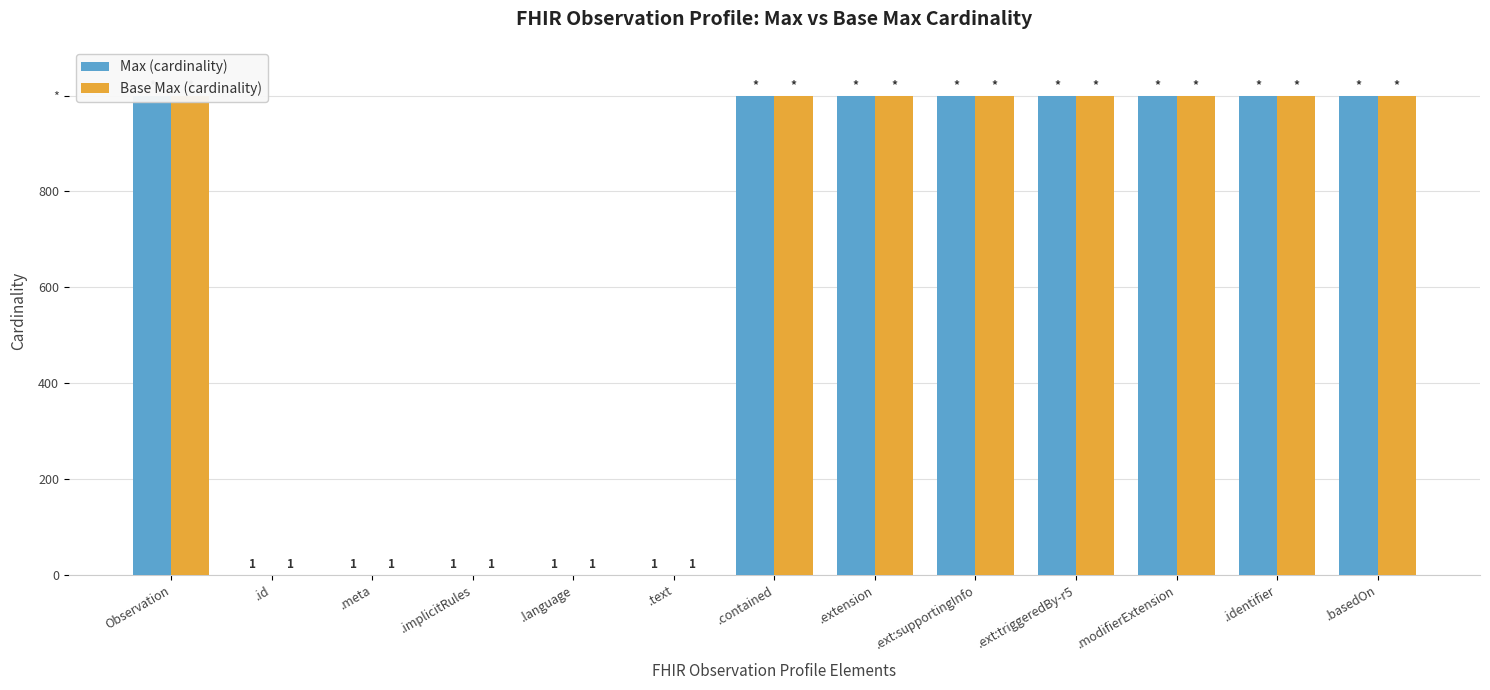

What is the maximum value shown in the chart?

999